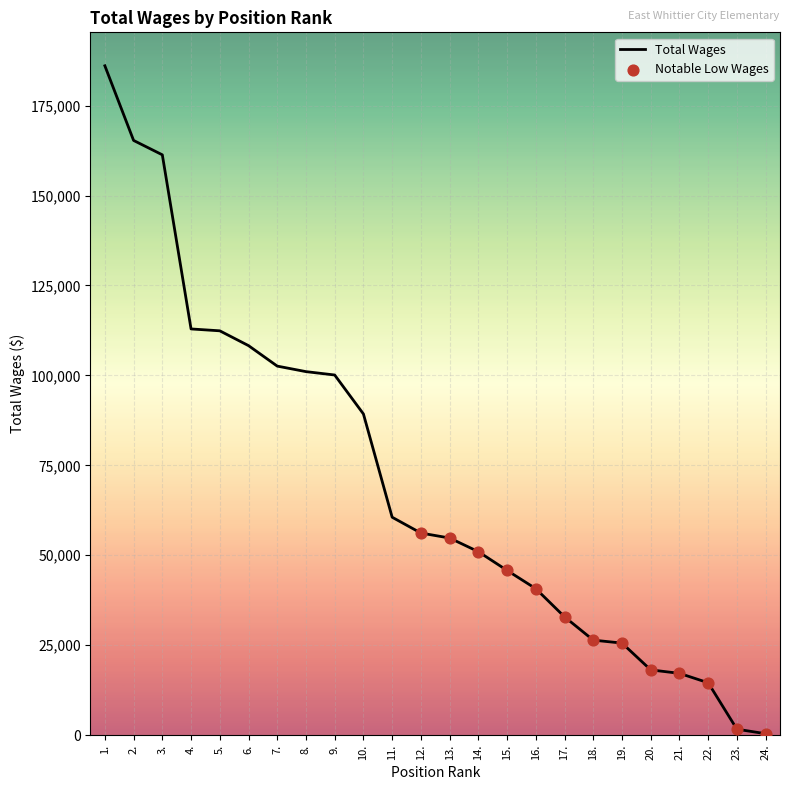

Which has a higher value, 19. or 21.?

19.